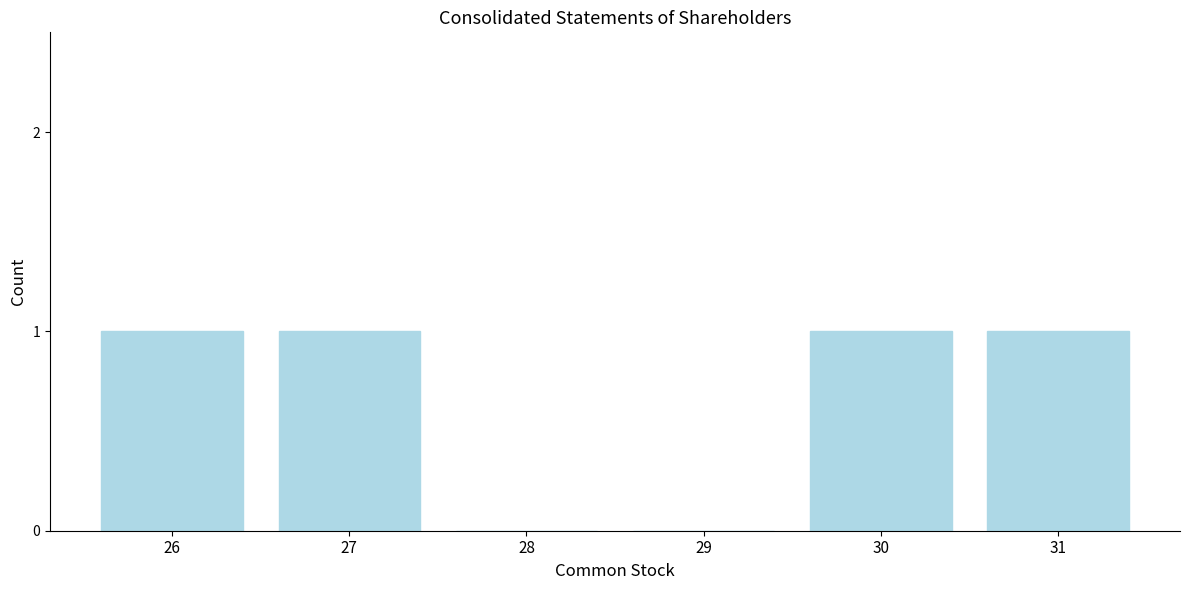

Reading left to right, transcribe all the data shown in this chart.

26=1	27=1	28=0	29=0	30=1	31=1